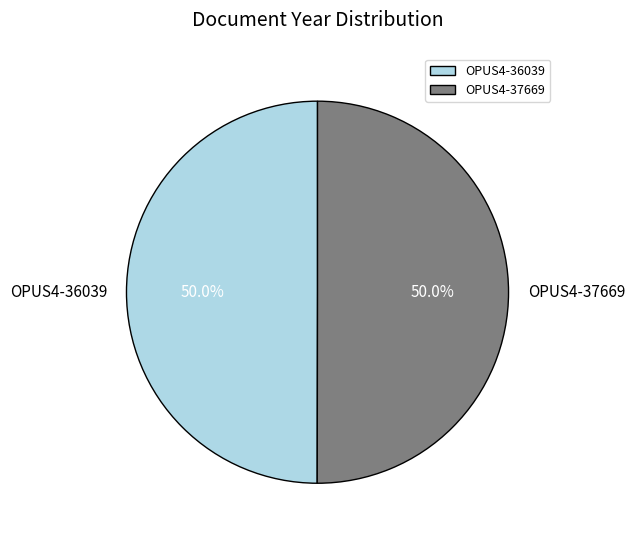

What portion of the pie excludes OPUS4-37669?

50.0%